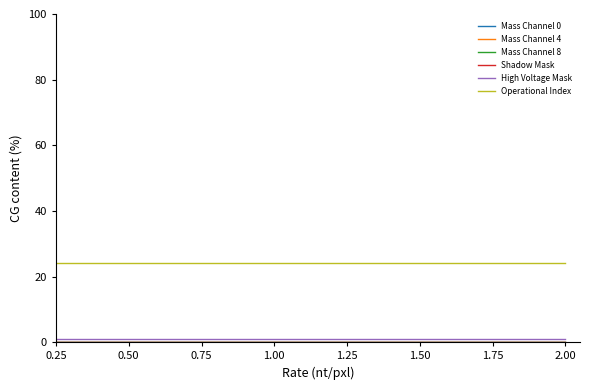

Does the chart display data point markers on the line(s)?

No